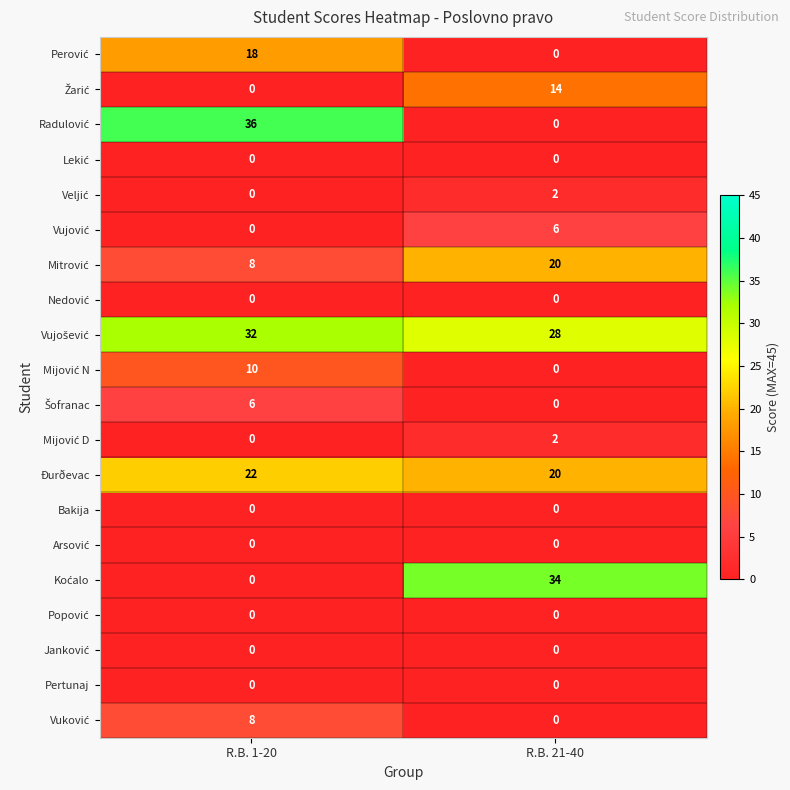

How many series are shown in this chart?

20